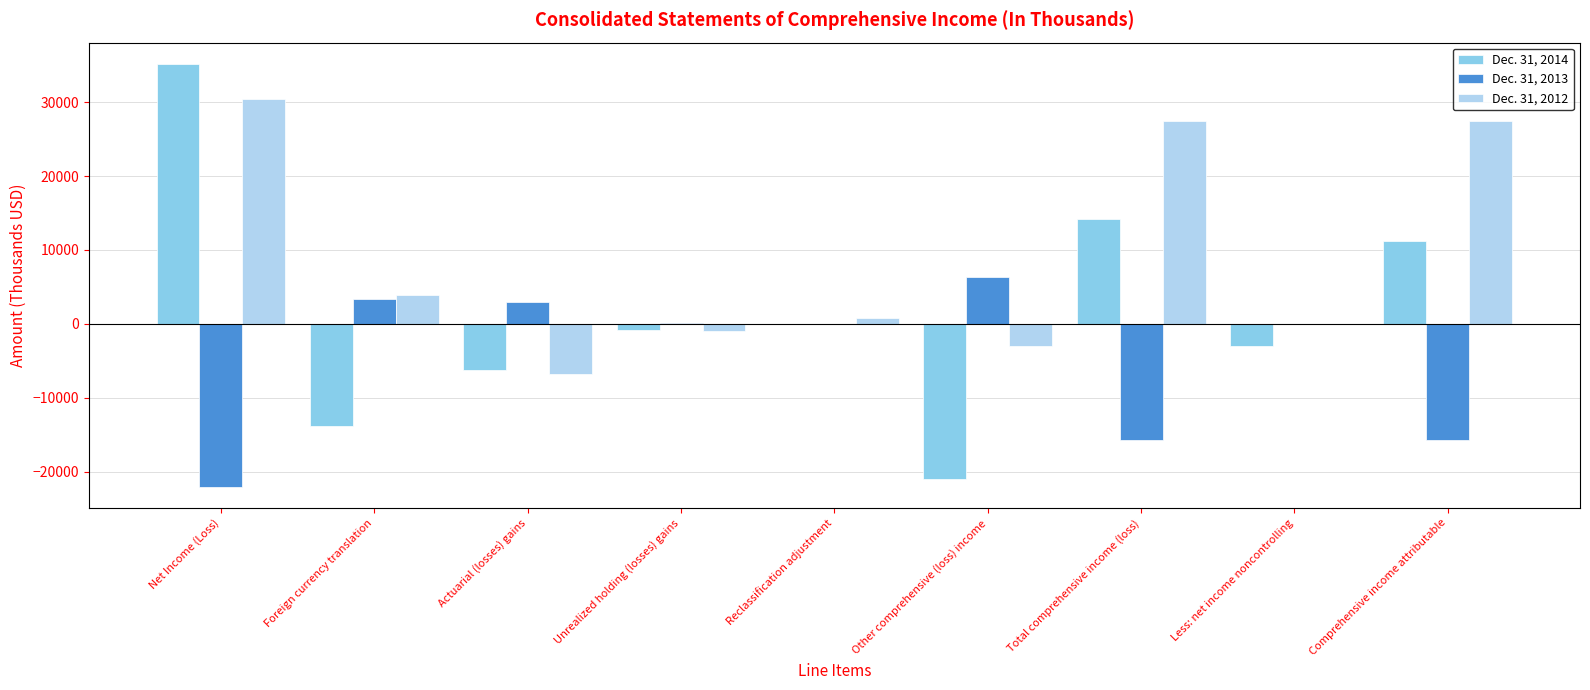

What is the sum of the Dec. 31, 2014 values at Foreign currency translation and Less: net income noncontrolling?

-16912